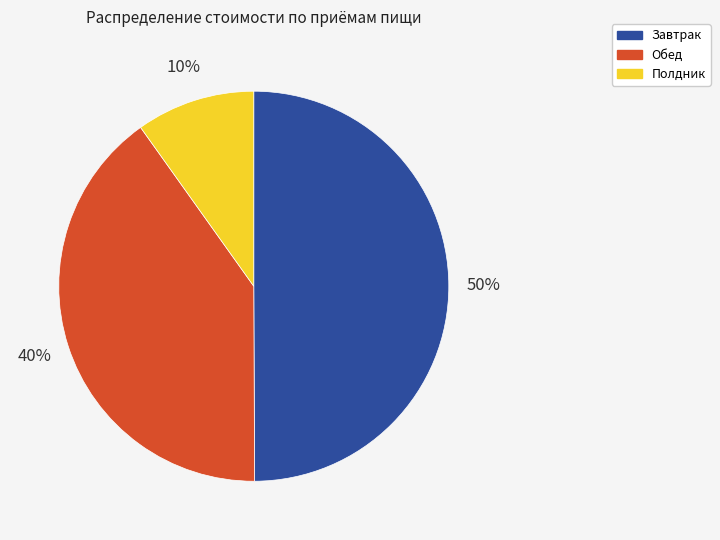

Do Полдник and Завтрак together represent more than half of the pie?

Yes